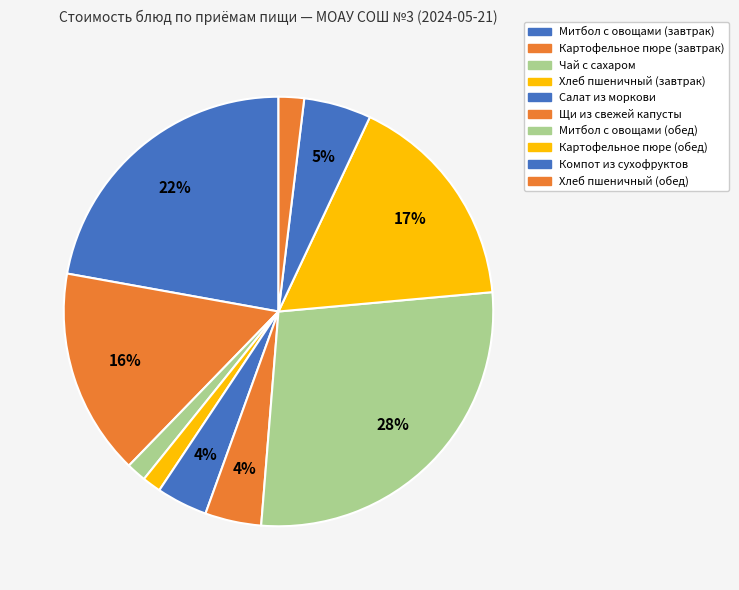

To the nearest percent, what portion does Картофельное пюре (обед) represent?

17%